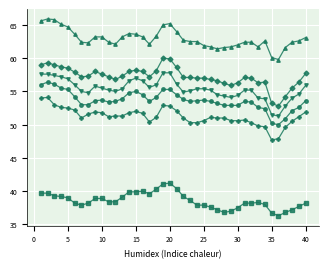

What is the maximum value shown in the chart?

65.9